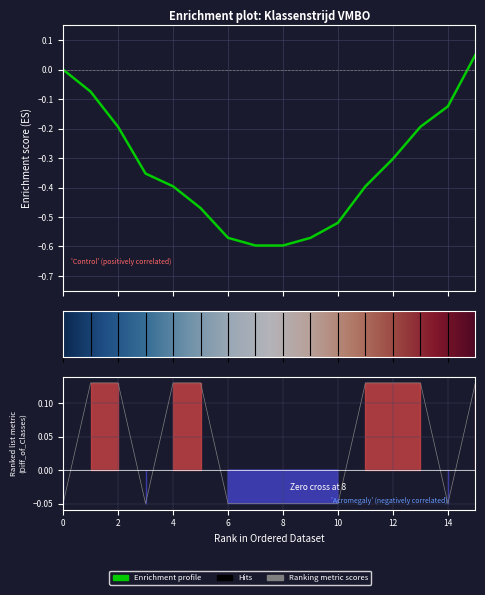

How many categories are shown in the chart?

16